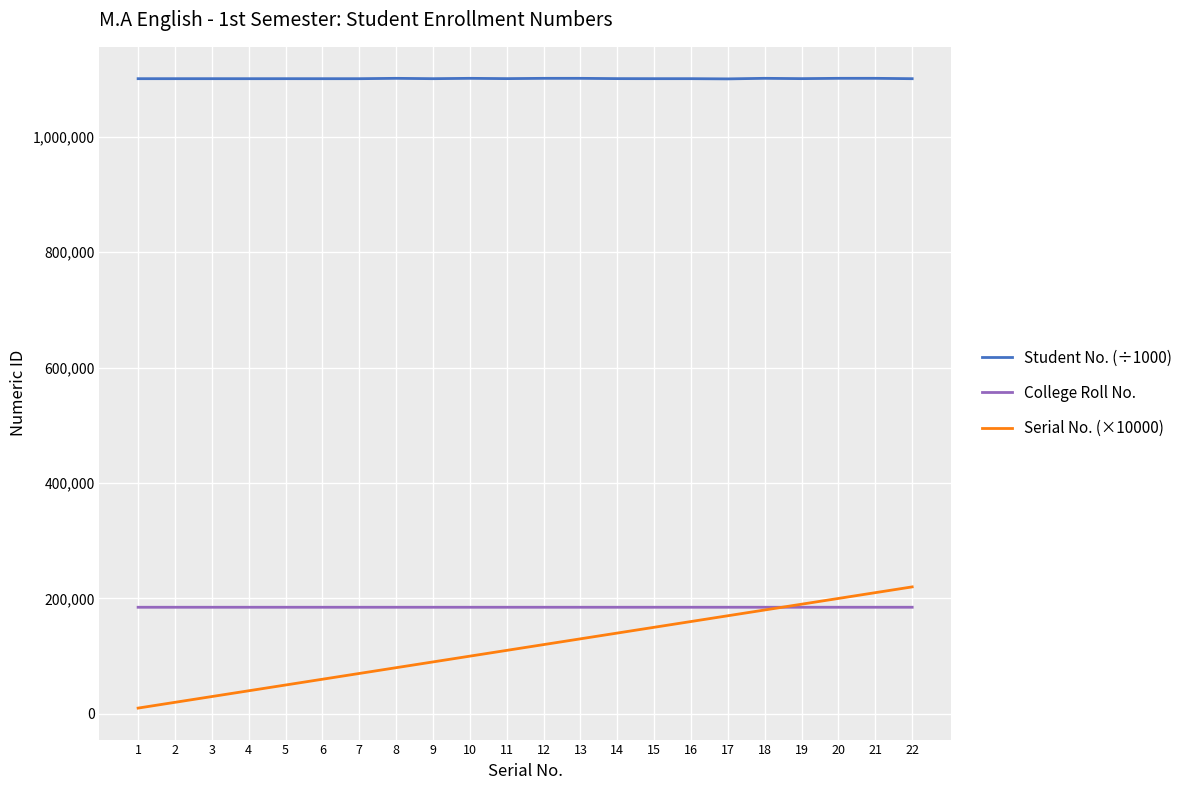

What is the sum of the College Roll No. values at 4 and 21?

369425.0